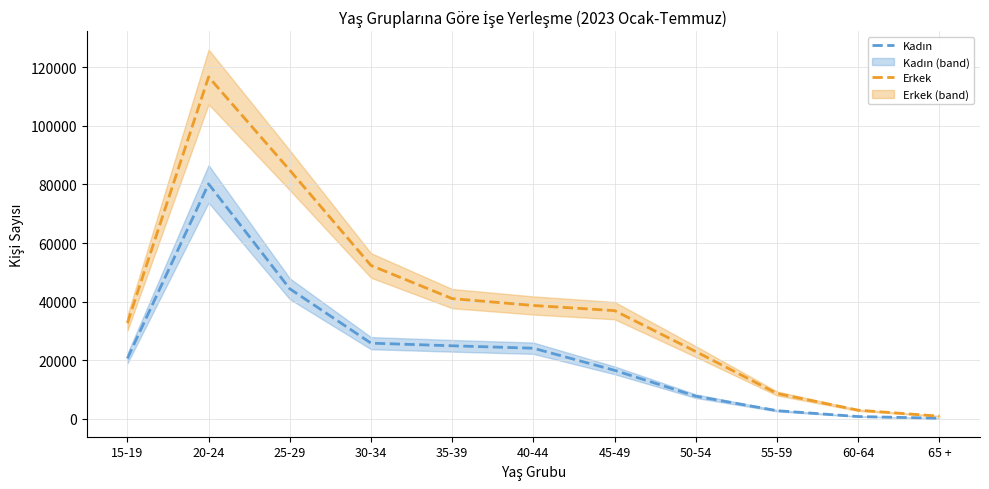

True or false: Kadın has more than 0 interior local peaks.

True